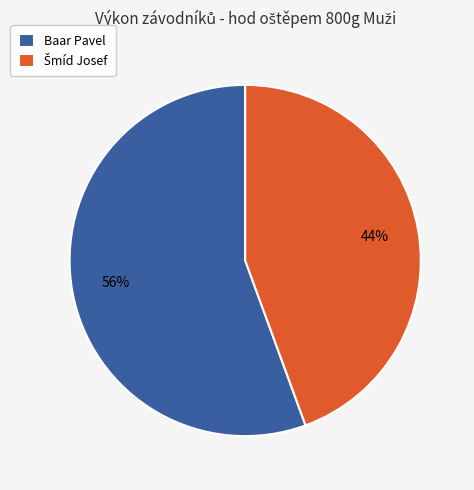

Is there any slice that represents more than half of the pie?

Yes